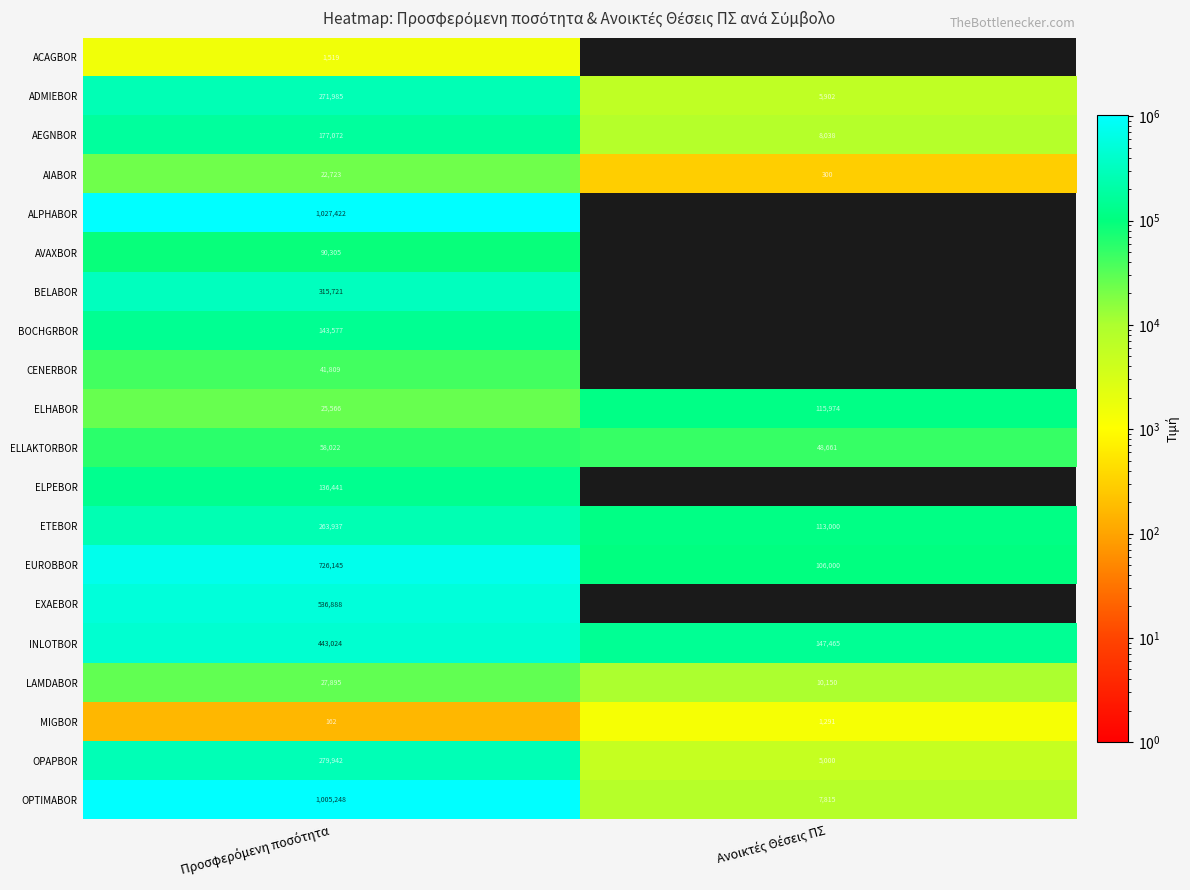

Between Ανοικτές Θέσεις ΠΣ and Προσφερόμενη ποσότητα, which is larger?

Προσφερόμενη ποσότητα